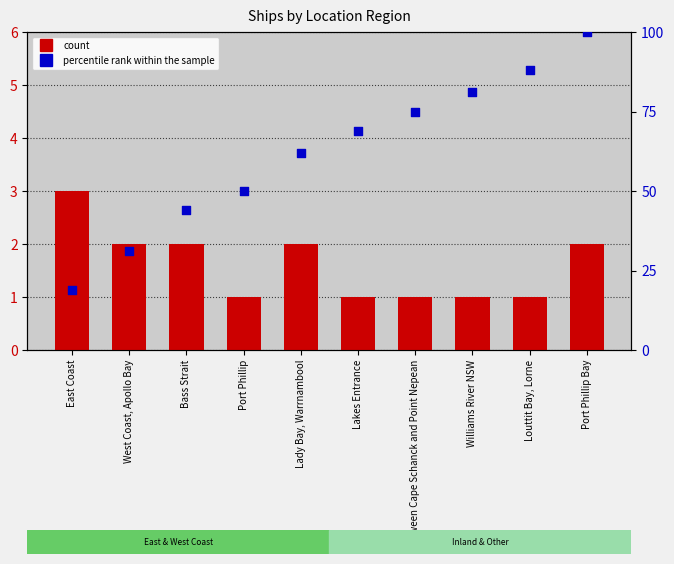

What are all the series names shown in the legend?

count, percentile rank within the sample